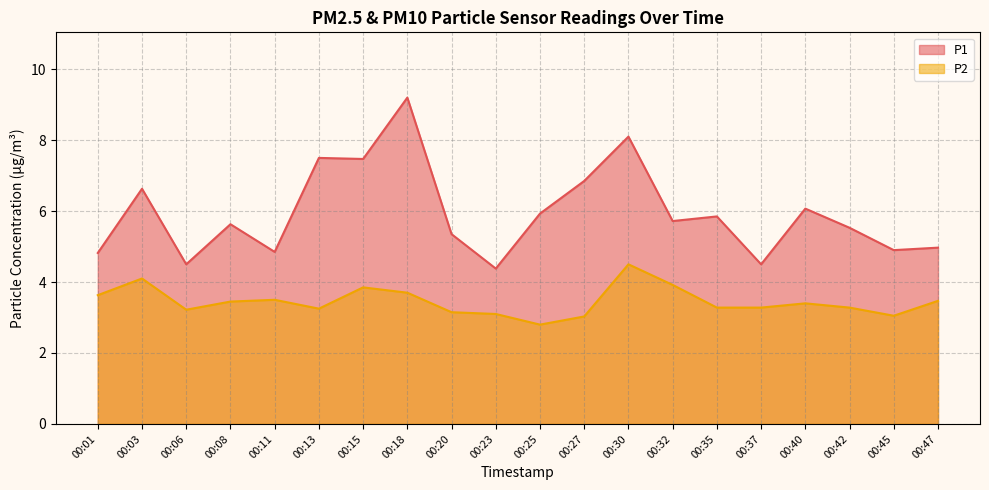

Is the value of P1 at 00:25 greater than the value of P2 at 00:42?

Yes